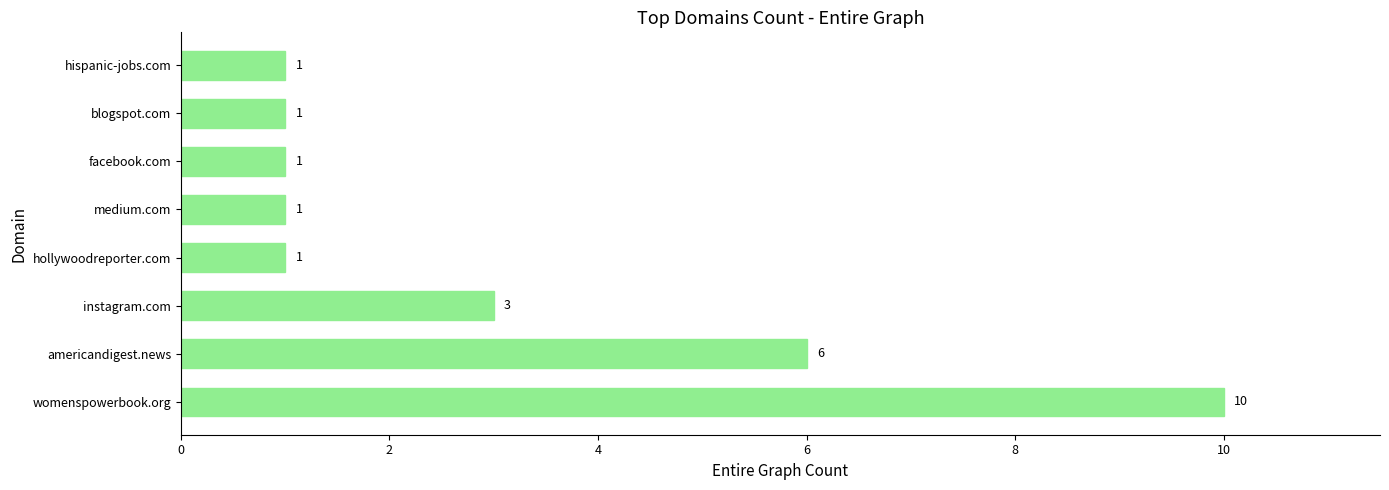

Is it true that the value at hollywoodreporter.com is 1?

True